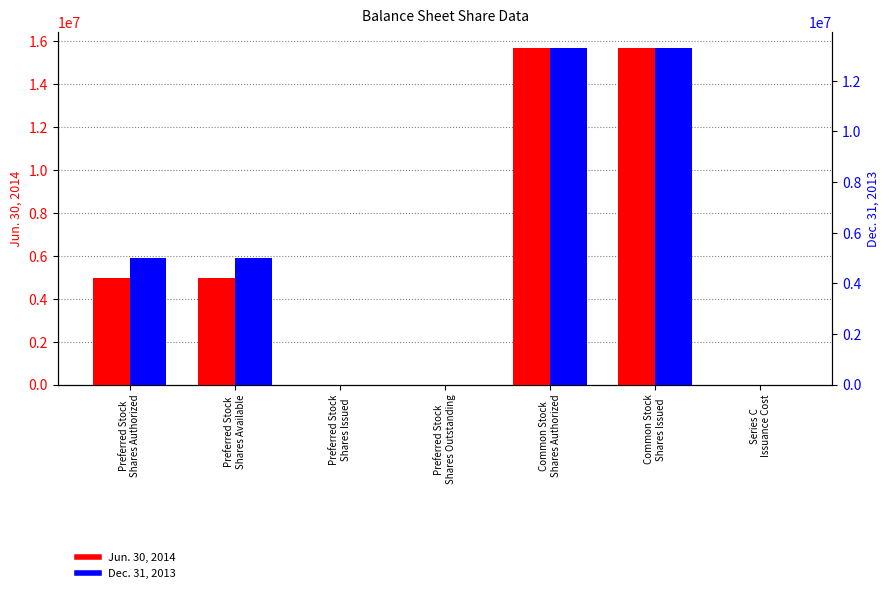

What is the difference between the maximum and minimum values in the Jun. 30, 2014 series?

15669157